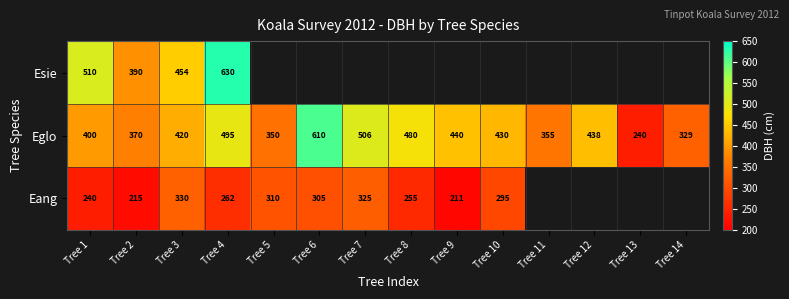

The value of Eang at Tree 9 is 116. True or false?

False